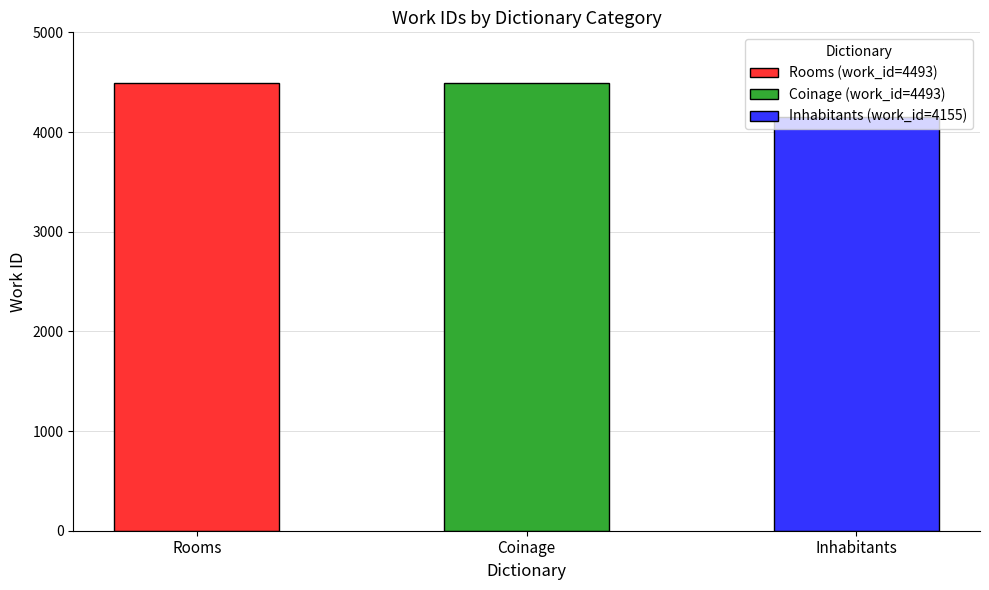

Reading left to right, what are all the values shown in this chart?

Rooms=4493	Coinage=4493	Inhabitants=4155